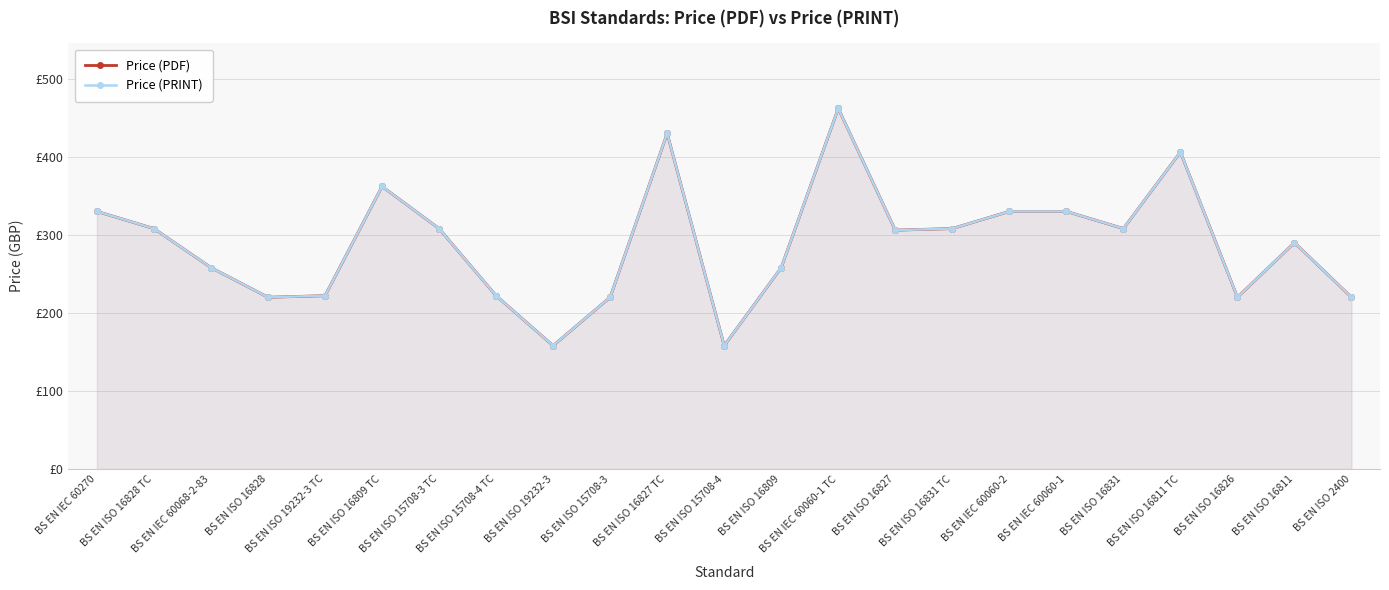

True or false: Price (PRINT) has a value of 406 at BS EN ISO 16811 TC.

True